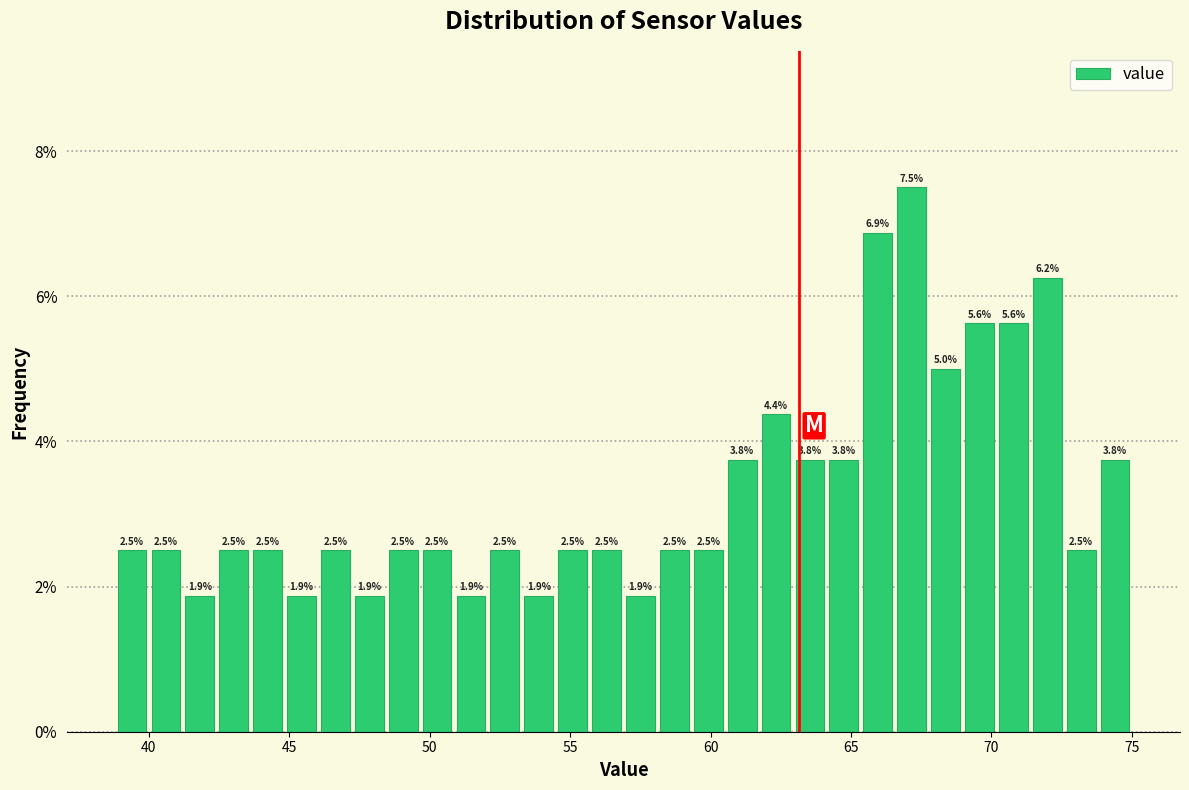

Around what value on the x-axis is the tallest bar? Give the approximate position of its centre, as read against the axis.

67.0